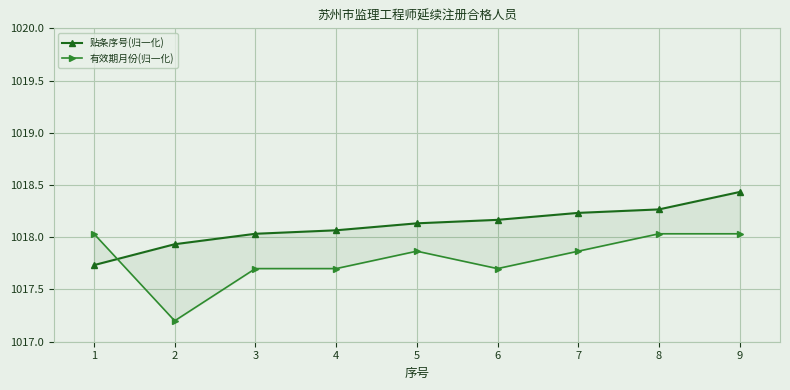

What is the value of the 贴条序号(归一化) point at the 3rd from the left?

1018.0